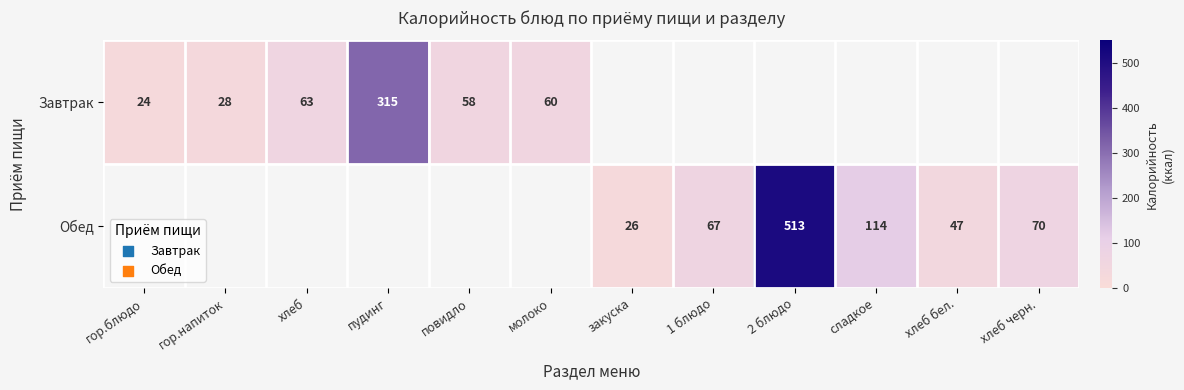

The value of Обед at сладкое is 151. True or false?

False